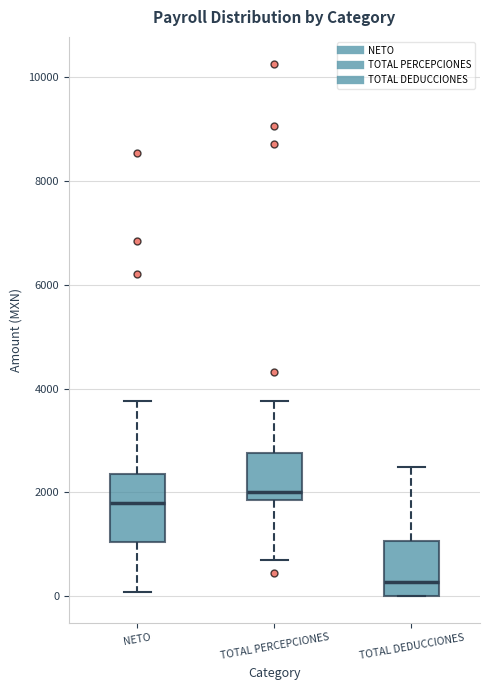

Which box has the lowest median line?

TOTAL DEDUCCIONES